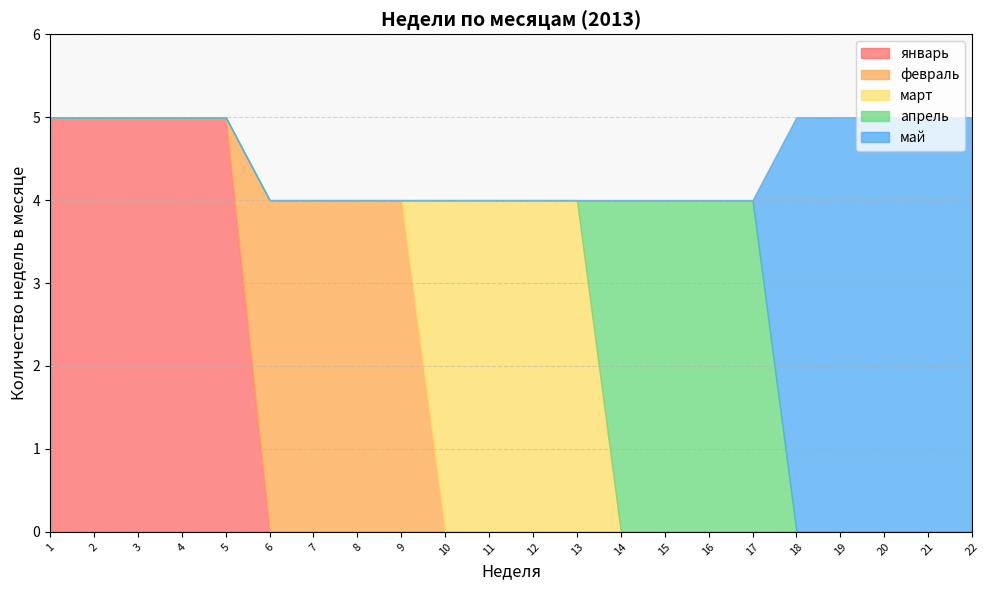

What is the total value across all series at 1?

5